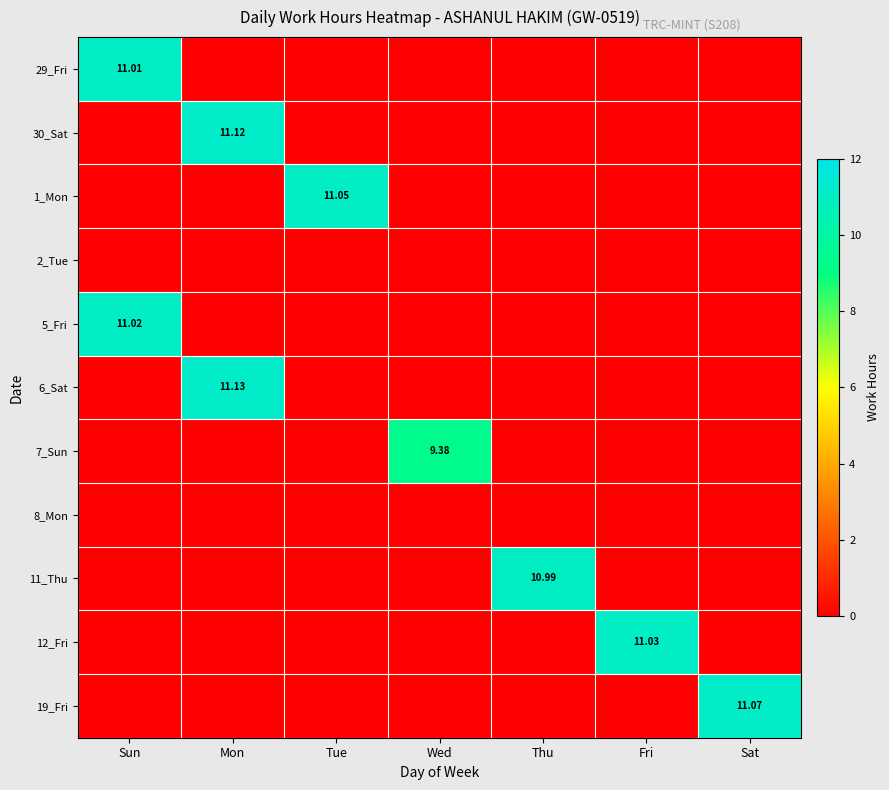

Which series has the largest range (max minus min)?

6_Sat